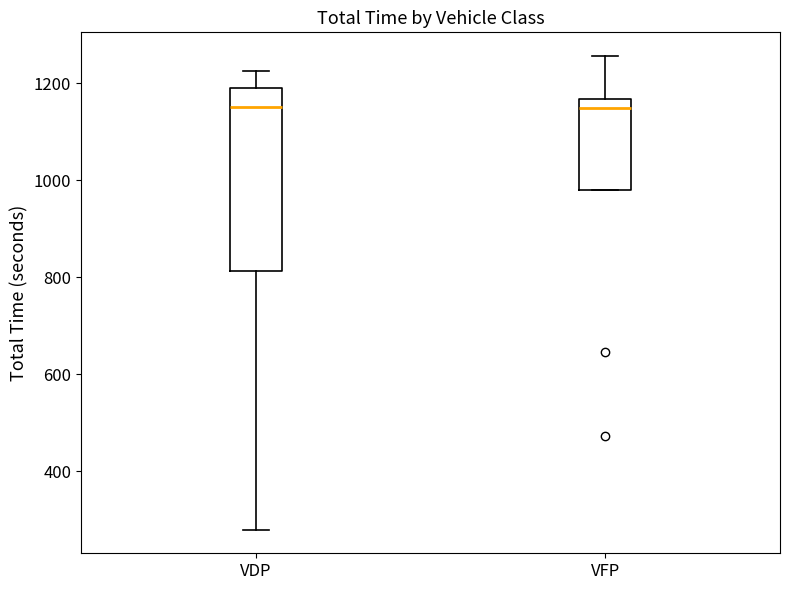

Reading left to right, transcribe this box plot: for each box, give where its median line is, the range the box spans, and where its two whiskers end, as read against the y-axis. The values are not printed on the chart, so give them approximately, as read against the axis.

VDP: median 1160, box 820 to 1180, whiskers 280 to 1220
VFP: median 1140, box 980 to 1160, whiskers 980 to 1260